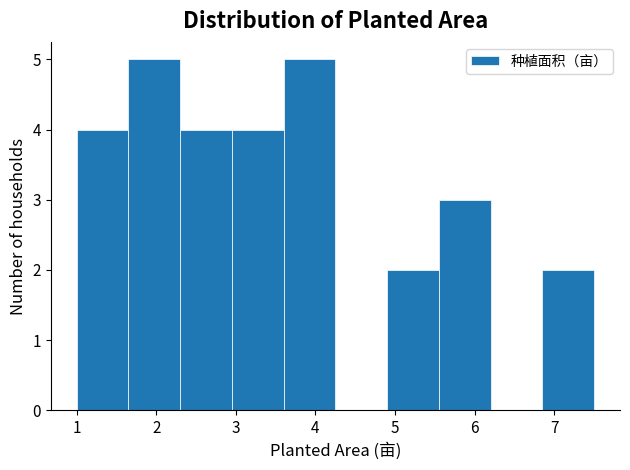

Reading left to right, list every bar in this chart as the range it spans on the x-axis followed by its height. Neither the bar edges nor the heights are printed on the chart, so give them approximately, as read against the axes.

1.00 to 1.65: 4
1.65 to 2.30: 5
2.30 to 2.95: 4
2.95 to 3.60: 4
3.60 to 4.25: 5
4.25 to 4.90: 0
4.90 to 5.55: 2
5.55 to 6.20: 3
6.20 to 6.85: 0
6.85 to 7.50: 2